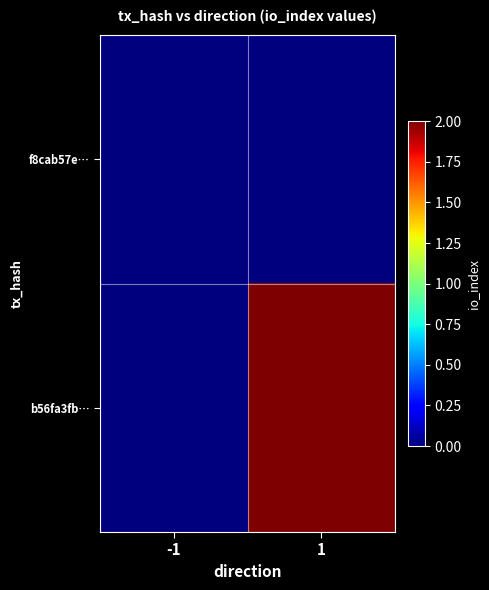

List the series in order of their overall mean, lowest first.

f8cab57e…, b56fa3fb…